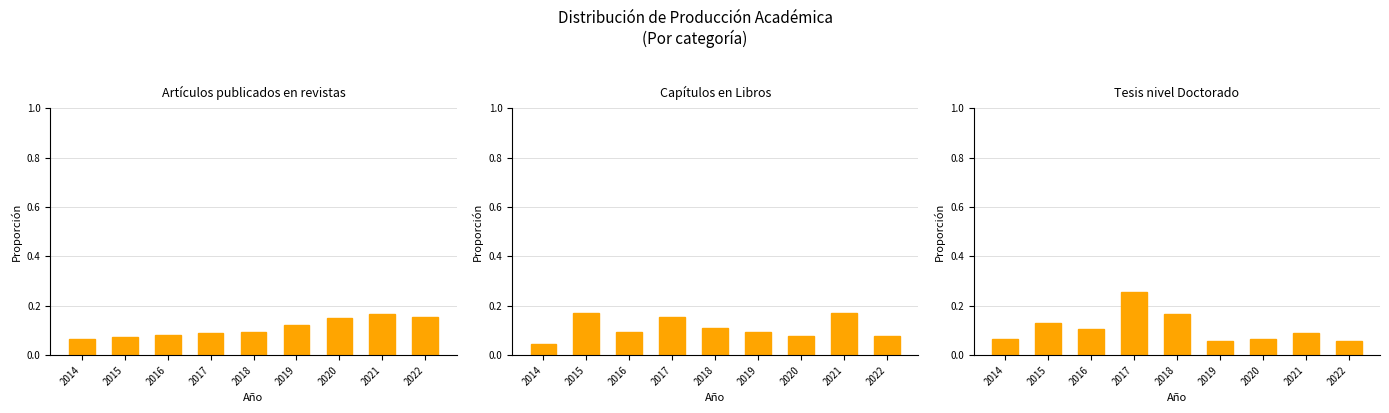

Reading left to right, extract all data points from this chart.

Artículos publicados en revistas indizadas: 0.1	0.1	0.1	0.1	0.1	0.1	0.2	0.2	0.2
Capítulos en Libros: 0.0	0.2	0.1	0.2	0.1	0.1	0.1	0.2	0.1
Tesis concluidas a nivel Doctorado: 0.1	0.1	0.1	0.3	0.2	0.1	0.1	0.1	0.1